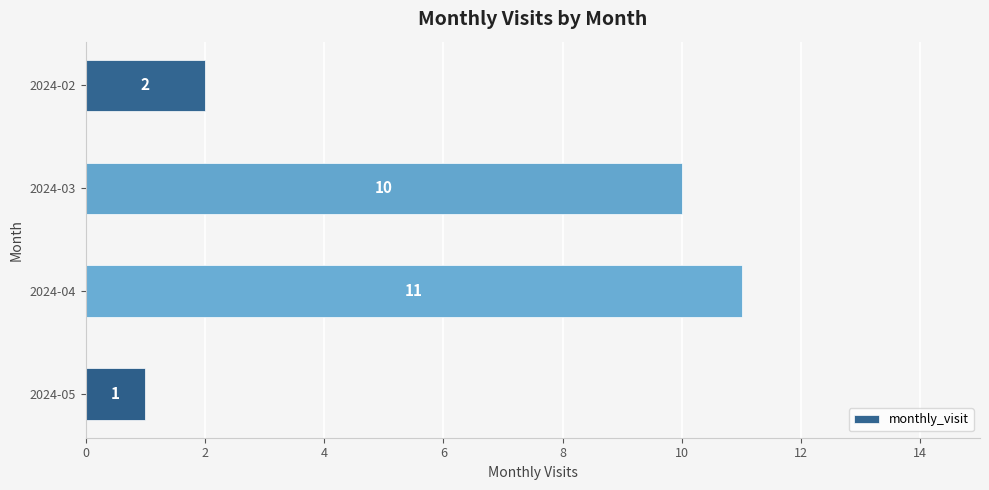

How many distinct data groups are displayed?

1